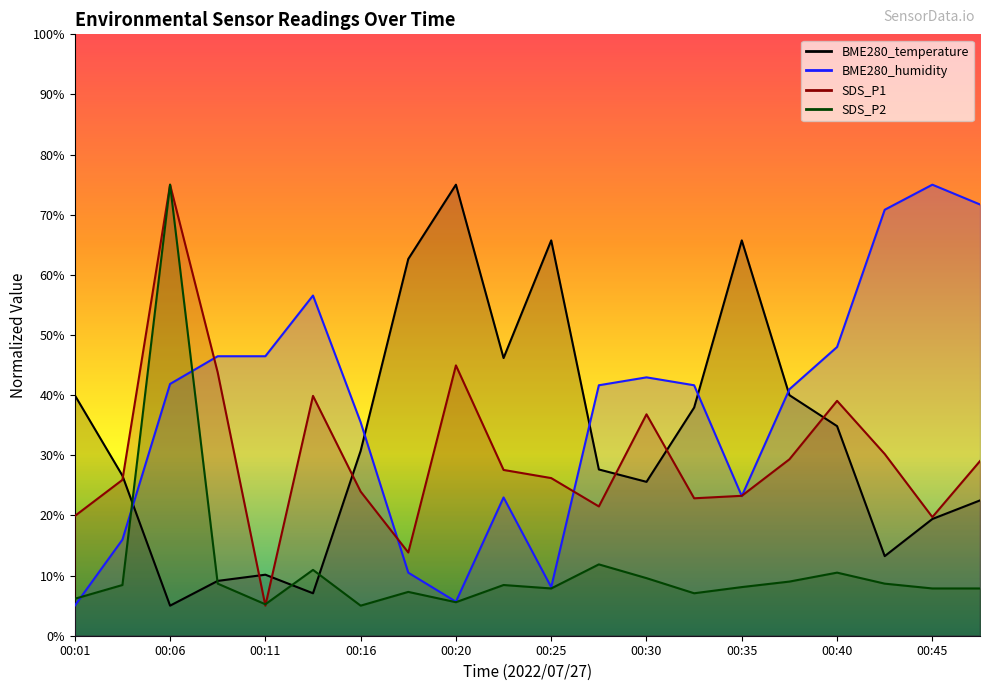

What is the average value of the BME280_humidity series?

37.6